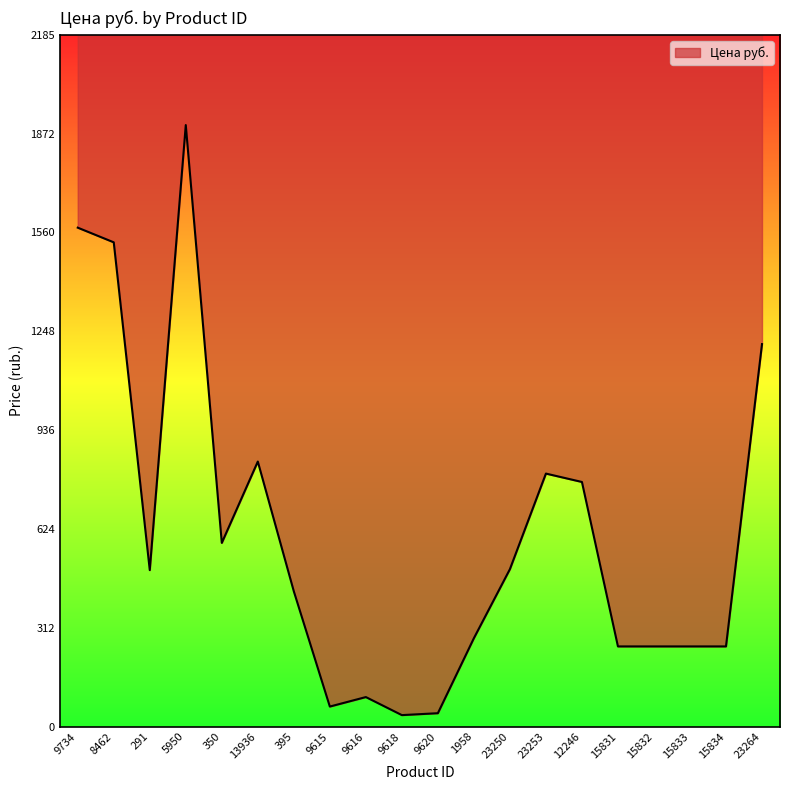

What is the ratio of the value at 23253 to the value at 13936?

1.0